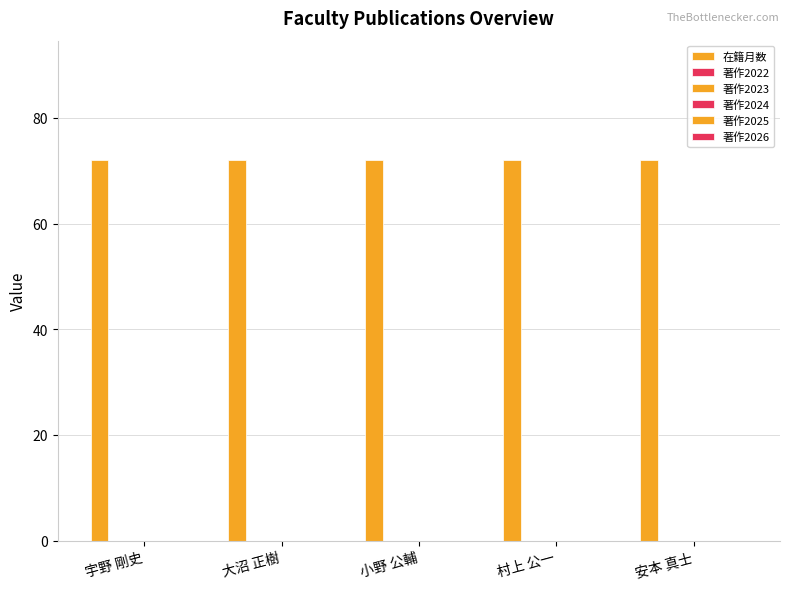

Which label corresponds to the smallest value in the chart?

宇野 剛史